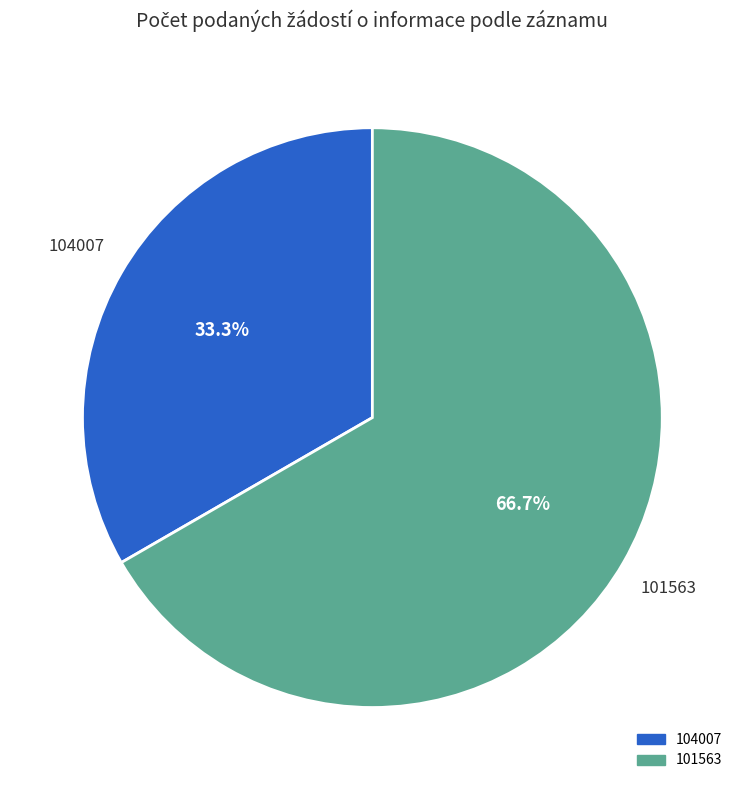

The 104007 slice represents 47% of the pie. True or false?

False